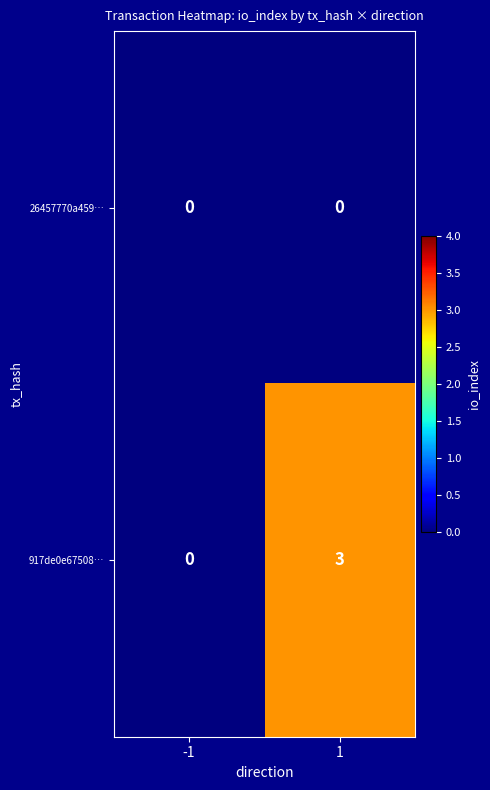

What is the total value across all series at 1?

3